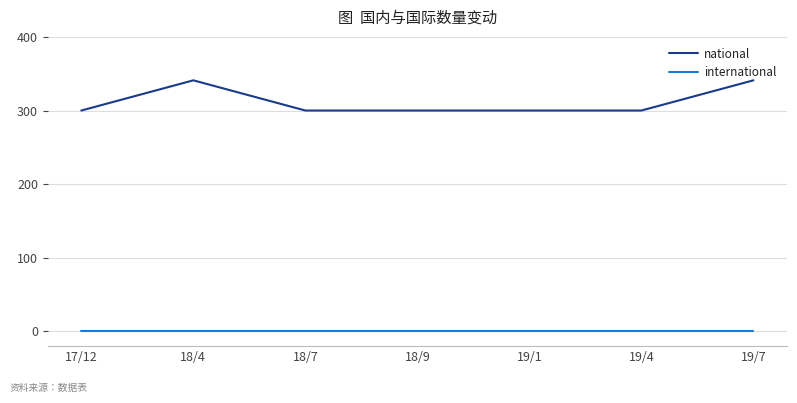

List the series in order of their overall mean, lowest first.

international, national